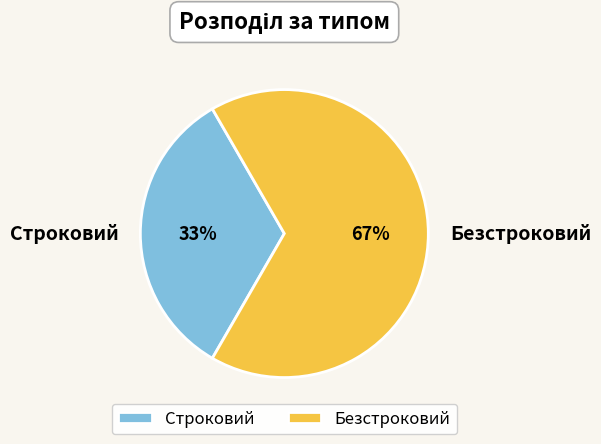

Which slice represents more than half of the pie?

Безстроковий